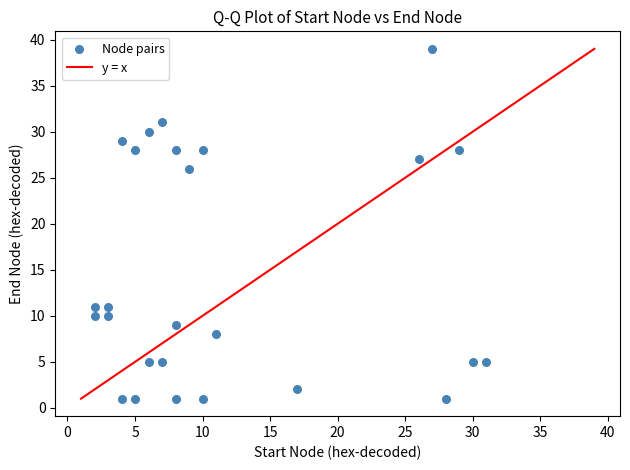

What is the range of Y values (max minus min)?

38